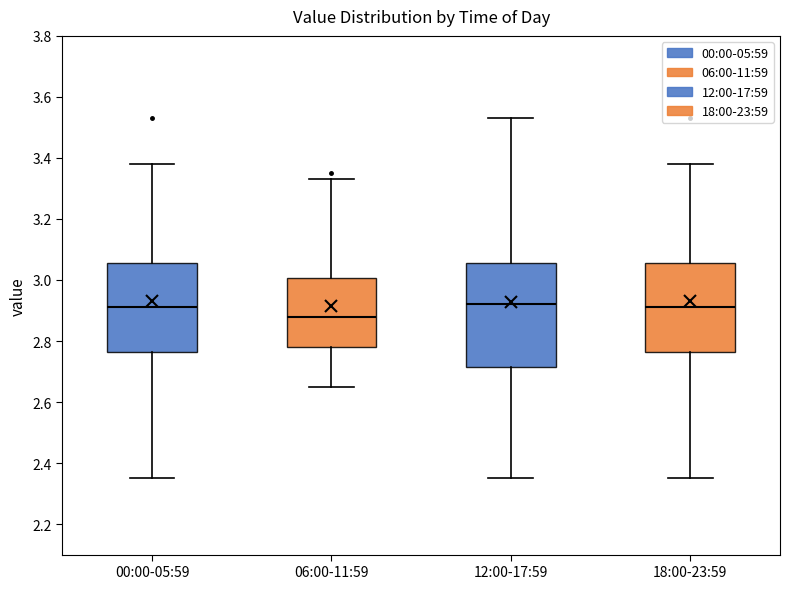

Comparing the boxes themselves (not the whiskers), which one is the tallest?

12:00-17:59